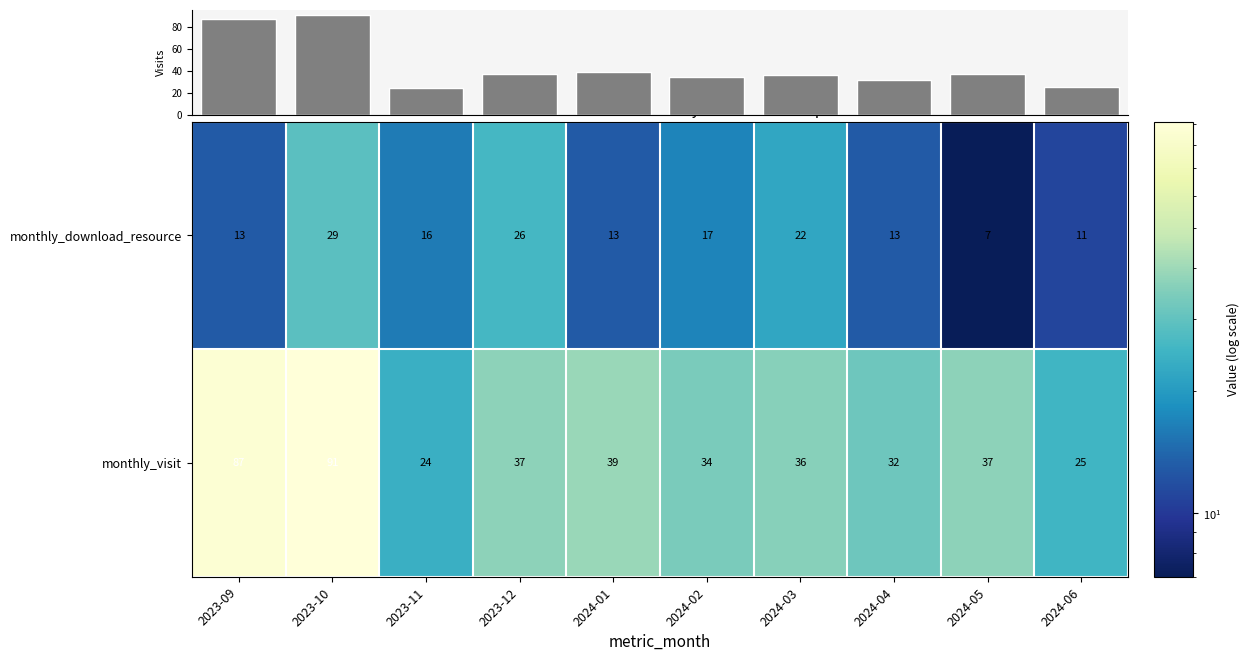

The monthly_visit series shows 13 at 2024-03. True or false?

False